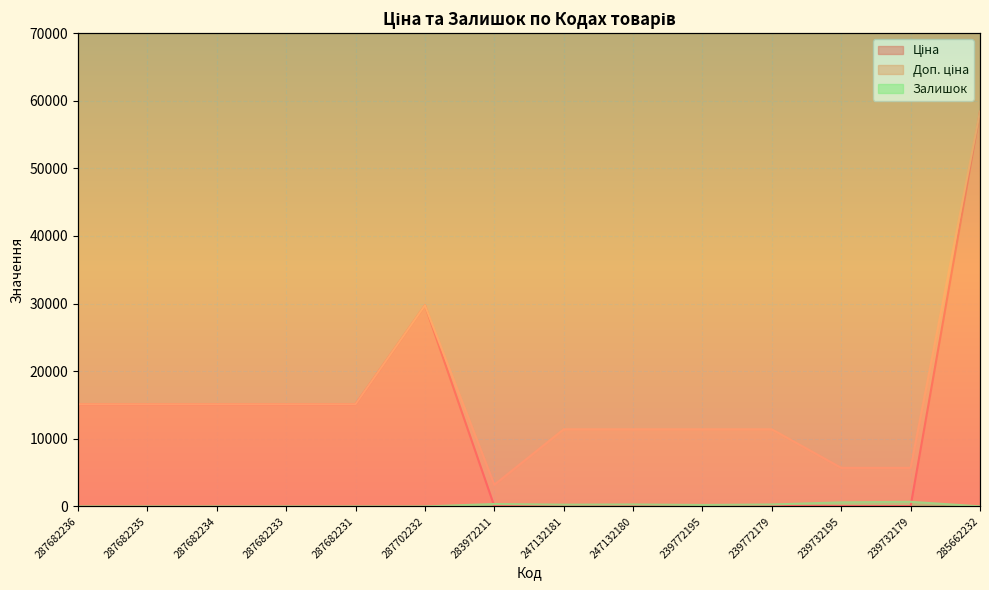

What is the difference between the Доп. ціна values at 287702232 and 287682231?

14627.2